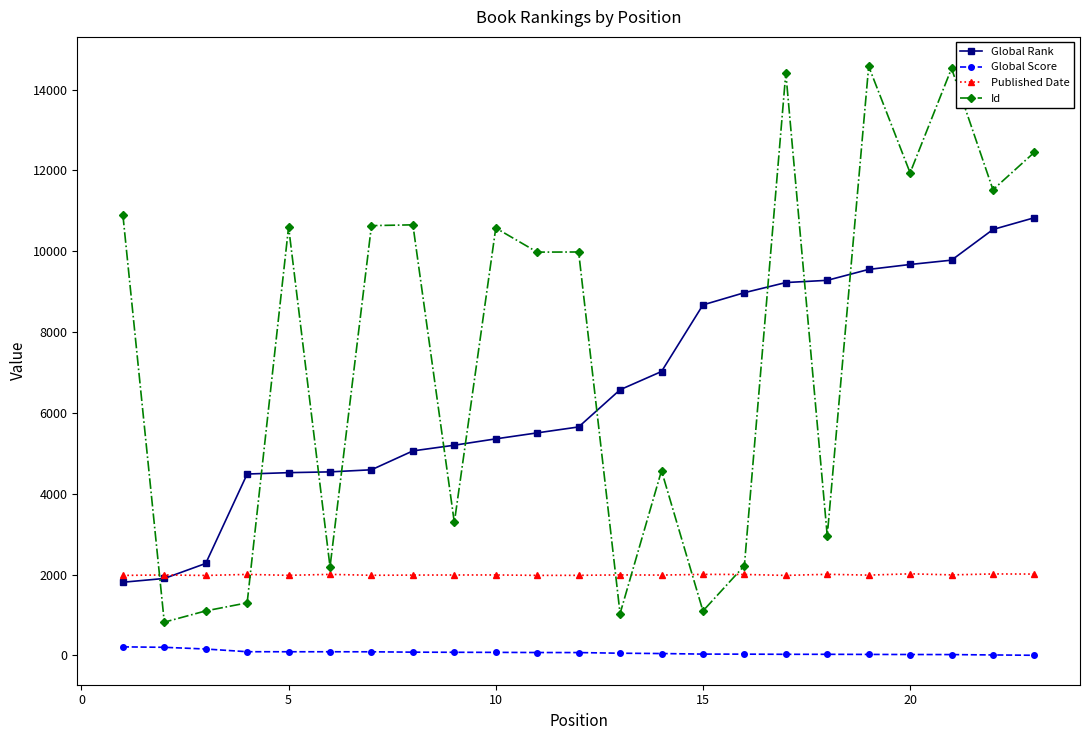

Which series has the largest total across all categories?

Id